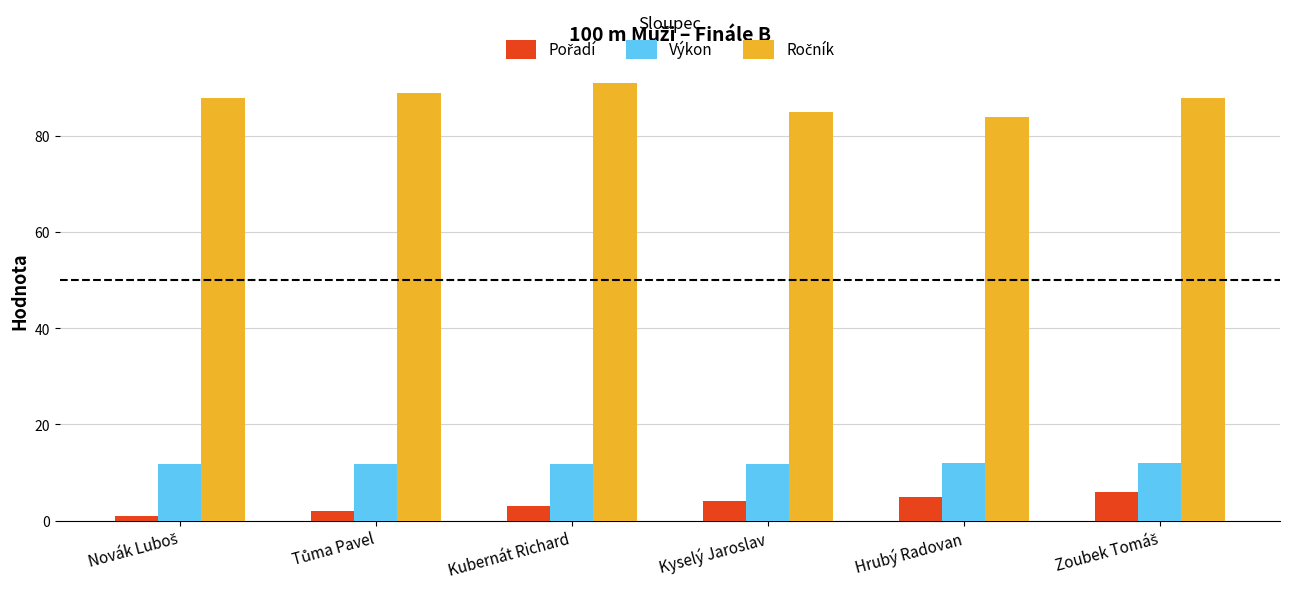

How many groups of bars are there?

6